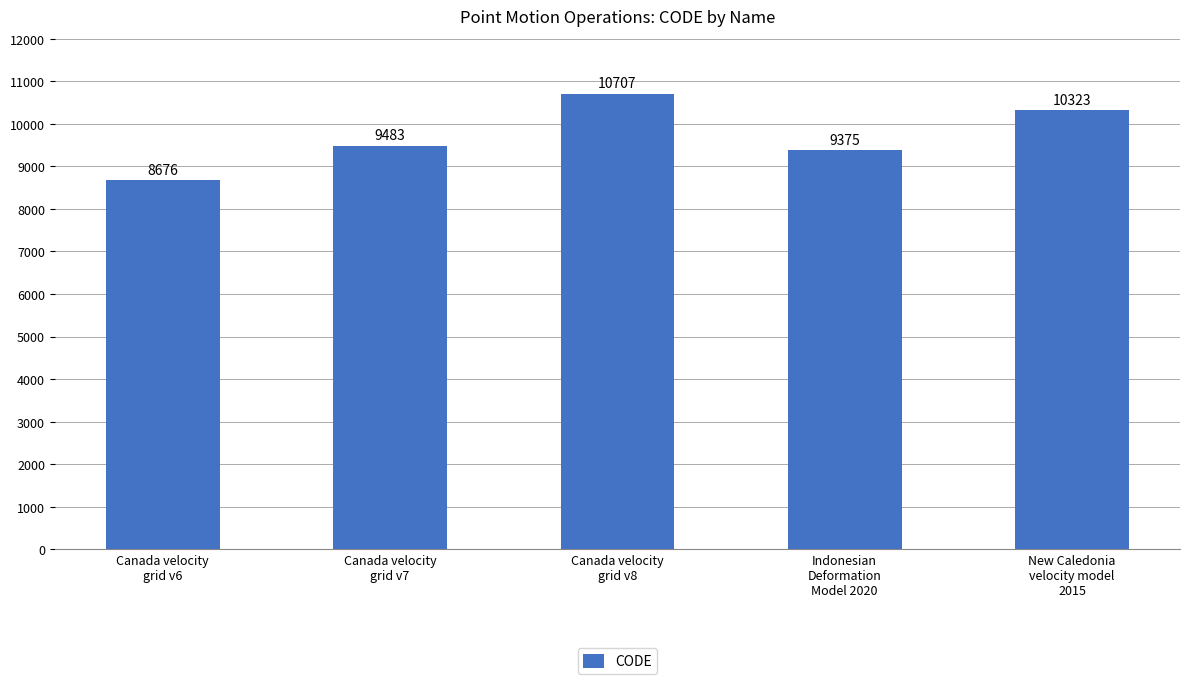

What is the ratio of the value at Canada velocity
grid v8 to the value at Indonesian
Deformation
Model 2020?

1.1